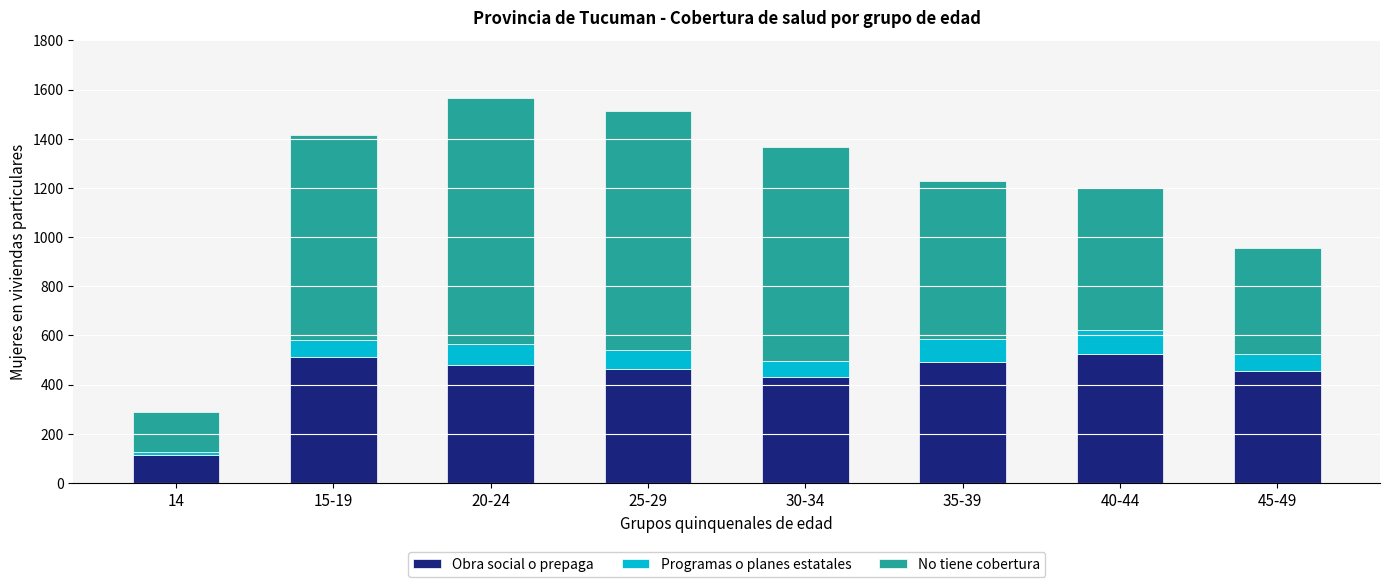

What is the total value across all series at 45-49?

954